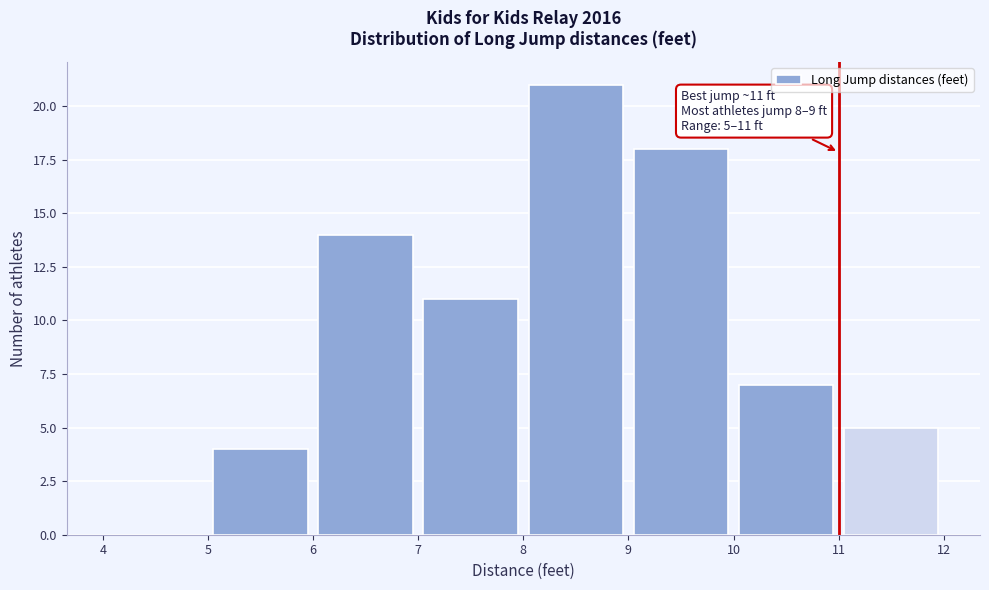

Over which range of the x-axis is the bar tallest?

8 to 9